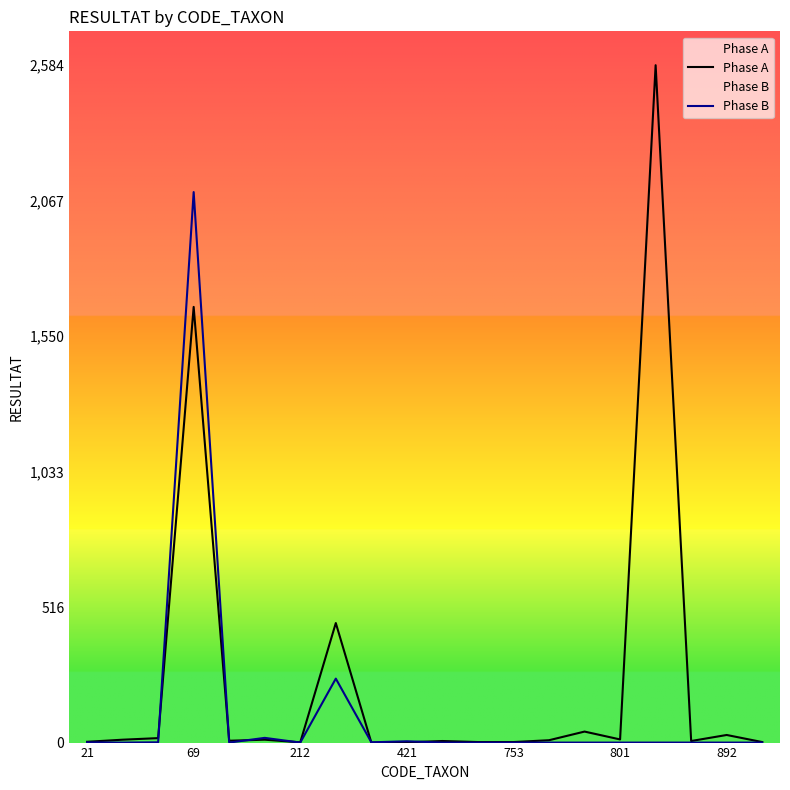

Where is Phase A nearest to the value 1292?

69